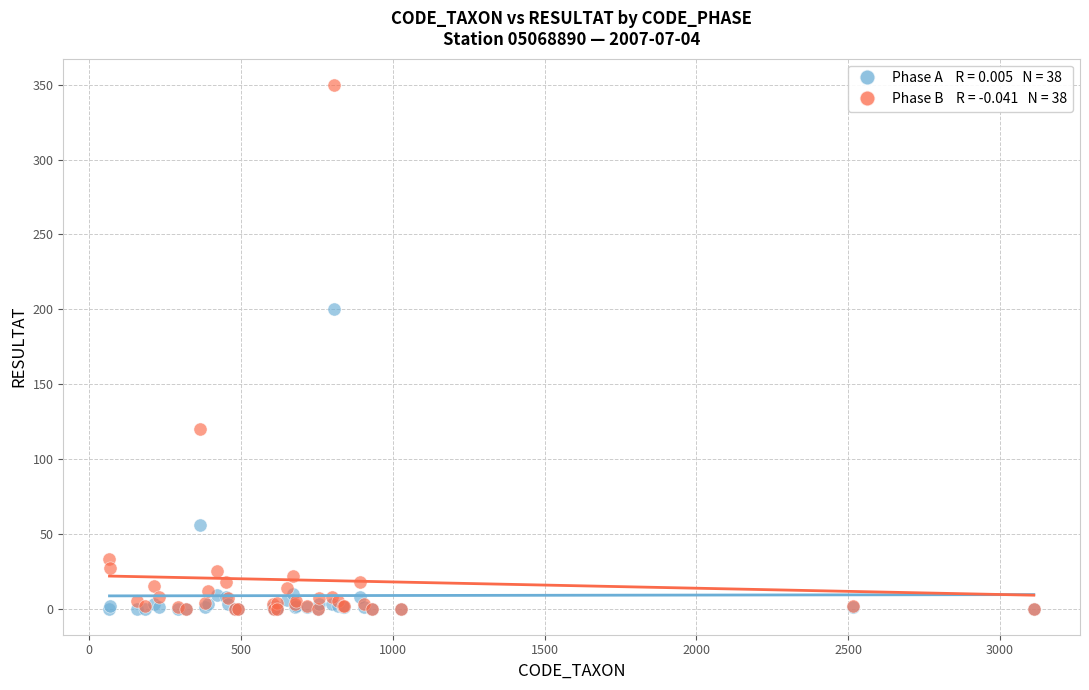

Across all series, what Y value is closest to 175?

200